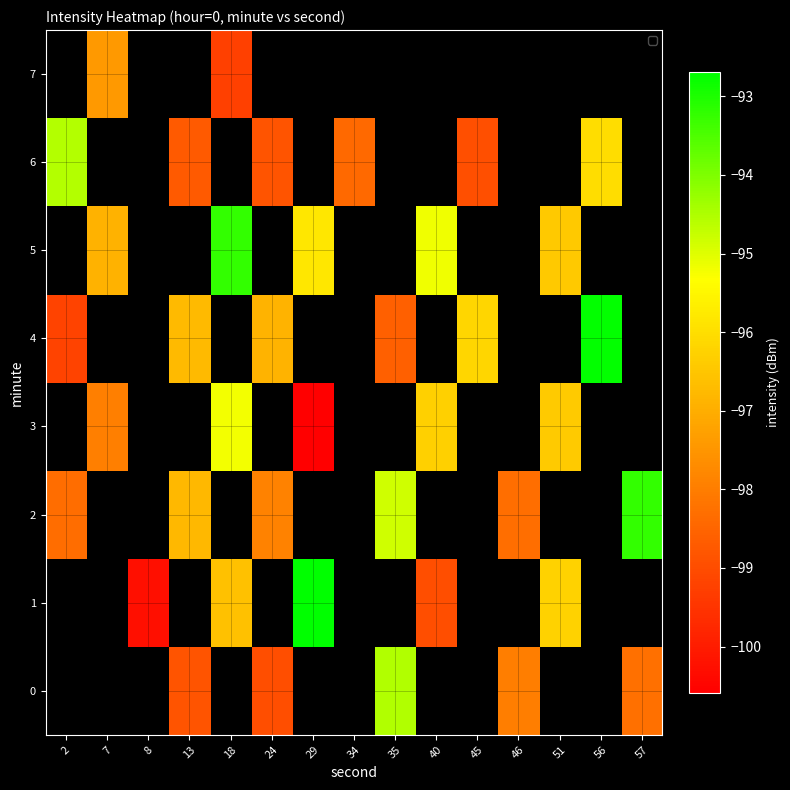

Rank the series at 8 from lowest to highest value.

row_0, row_1, row_2, row_3, row_4, row_5, row_6, row_7